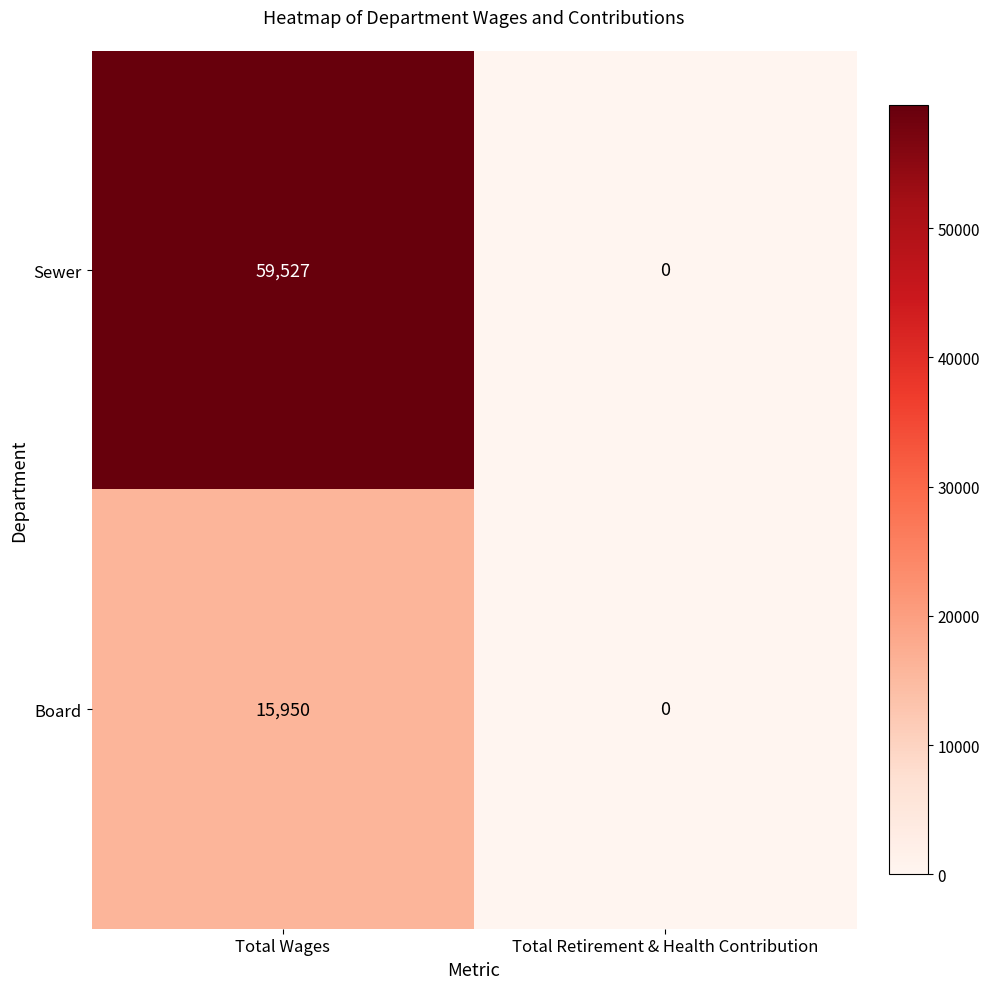

Which category has the highest value across all series?

Total Wages